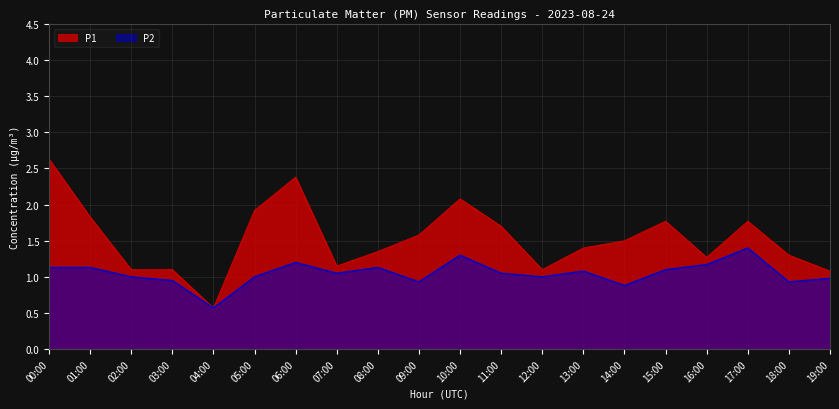

Which series has the largest range (max minus min)?

P1